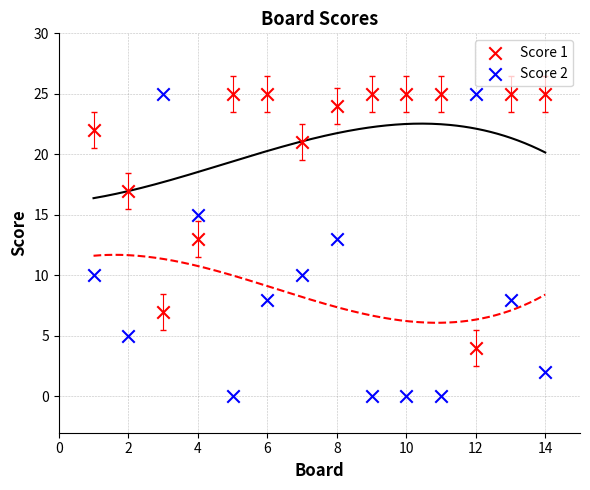

What are all the series names shown in the legend?

Score 1, Score 2